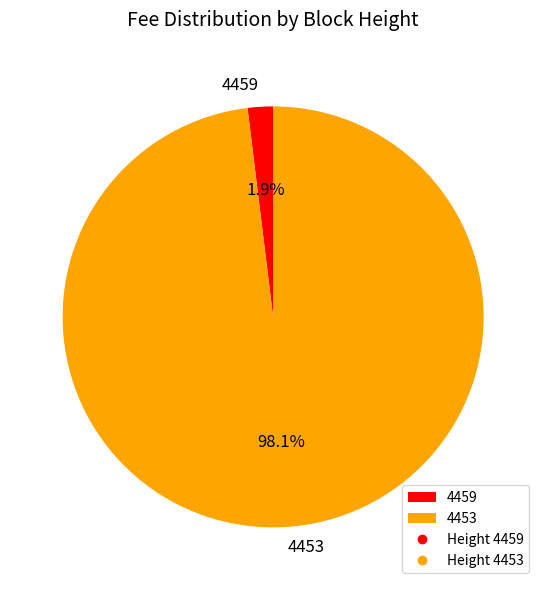

What is the total percentage of 4459 and 4453?

100.0%